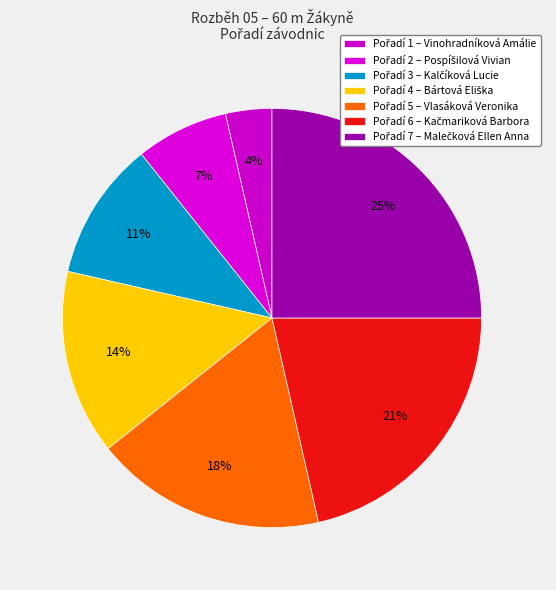

Count the number of slices in the pie.

7